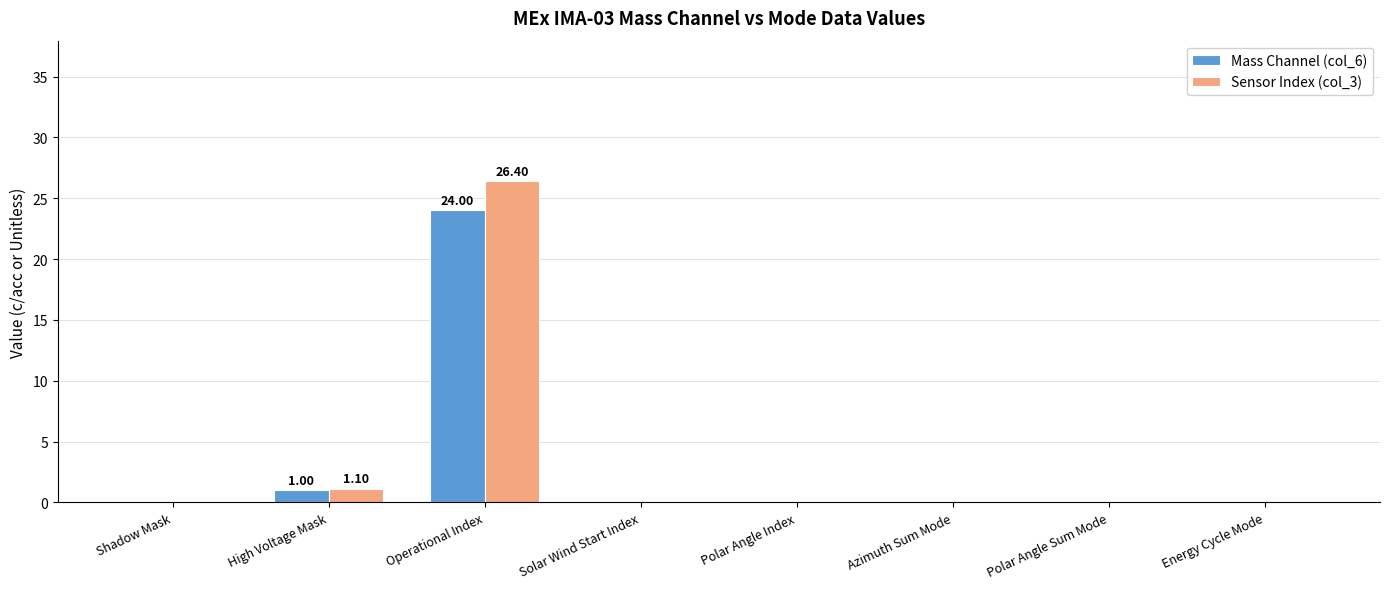

Which label corresponds to the largest value in the chart?

Operational Index